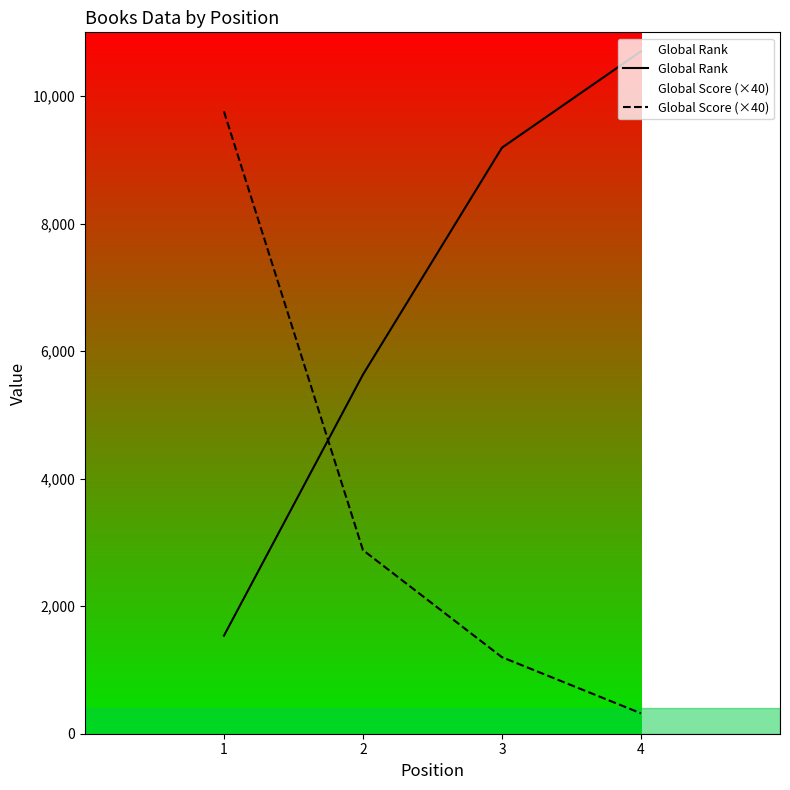

Does the chart display data point markers on the line(s)?

No